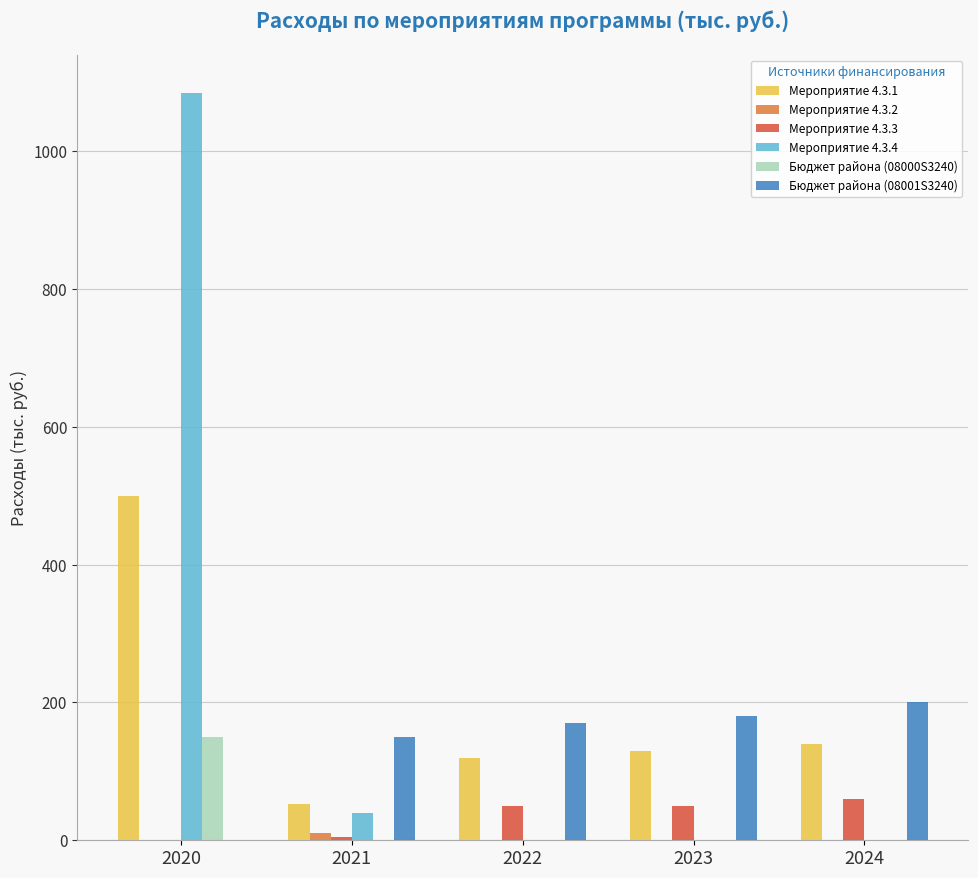

The value of Мероприятие 4.3.1 at 2022 is 120.0. True or false?

True